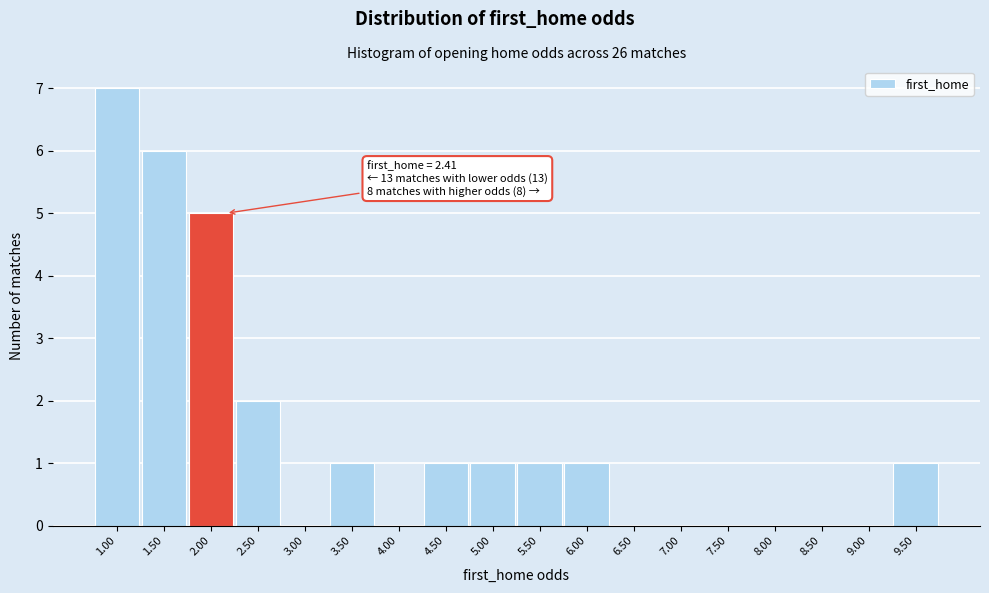

Reading left to right, transcribe all the data shown in this chart.

1.00=7	1.50=6	2.00=5	2.50=2	3.00=0	3.50=1	4.00=0	4.50=1	5.00=1	5.50=1	6.00=1	6.50=0	7.00=0	7.50=0	8.00=0	8.50=0	9.00=0	9.50=1